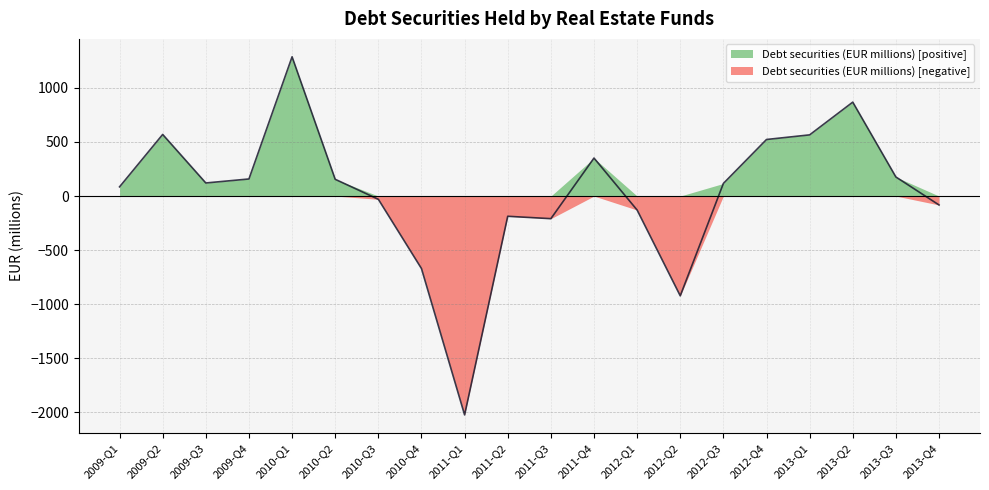

Is it true that the value at 2011-Q3 is -209.0?

True